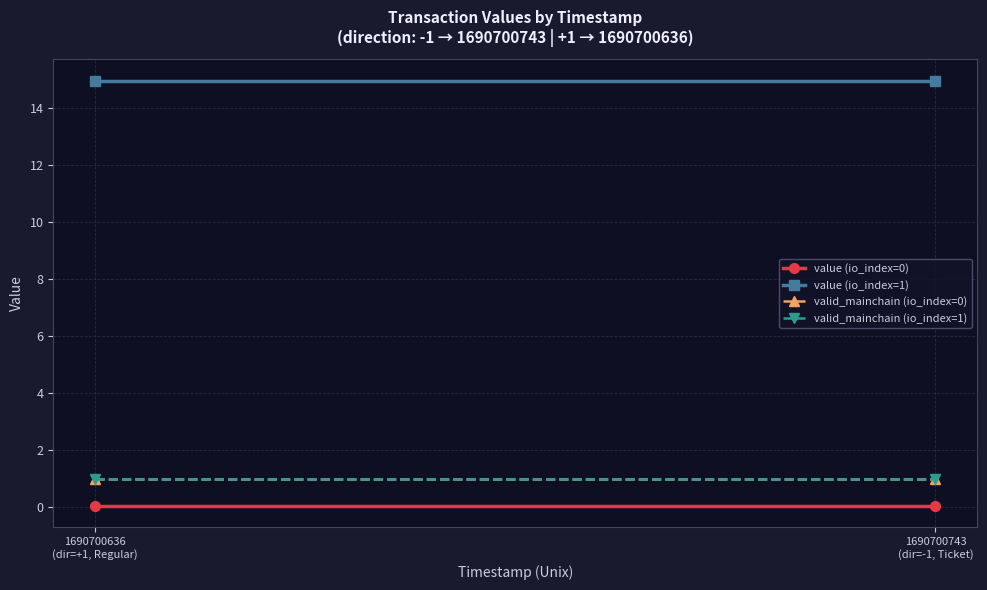

What is the label of the 2nd point from the left?

1690700743
(dir=-1, Ticket)